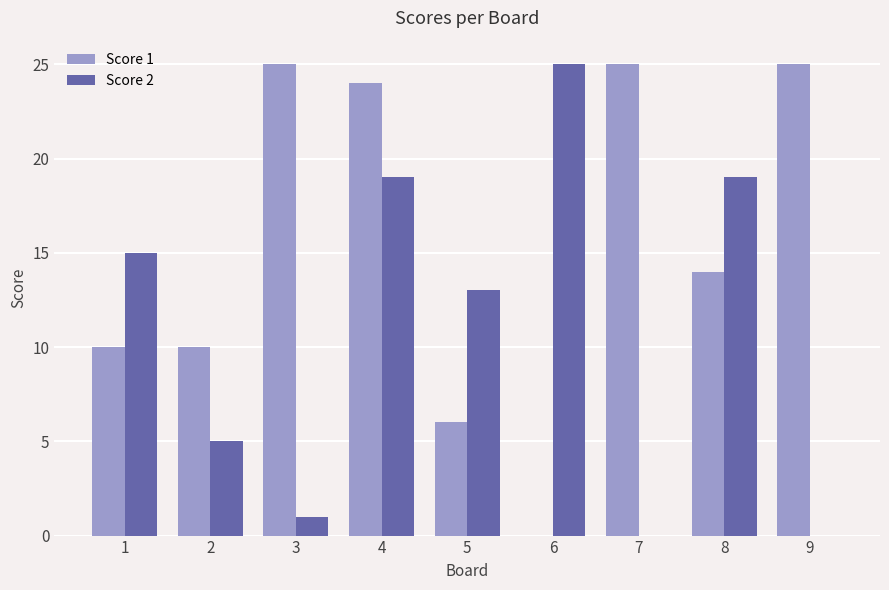

What is the sum of all Score 2 values?

97